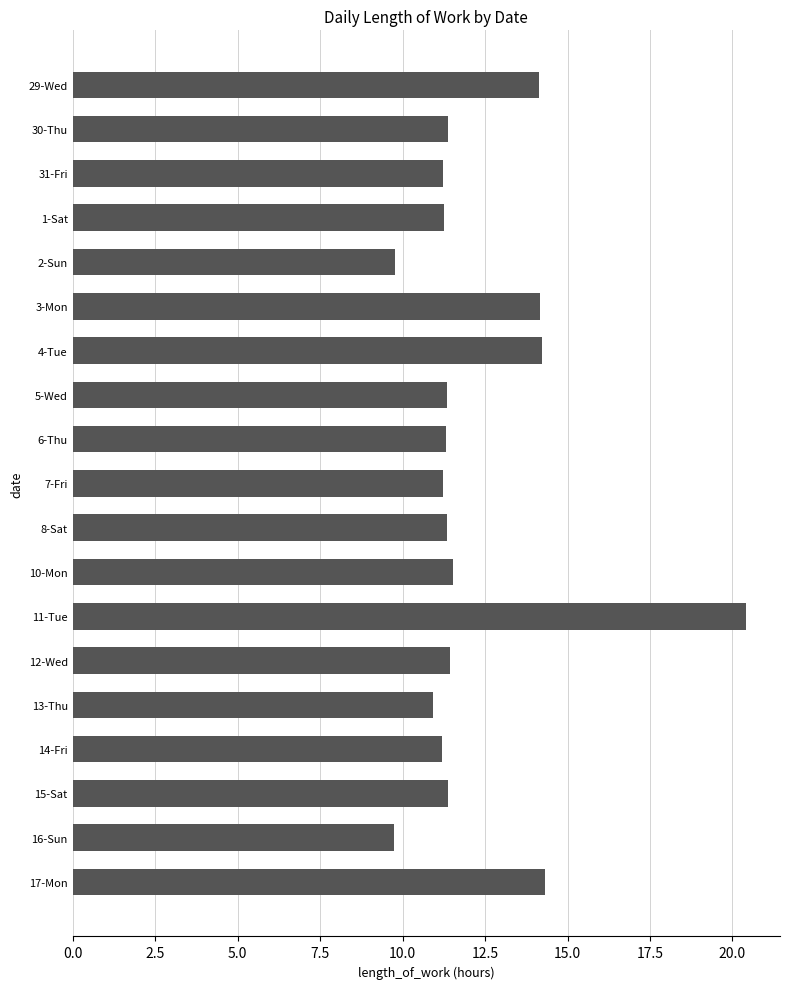

Is it true that the value at 5-Wed is 11.3?

True